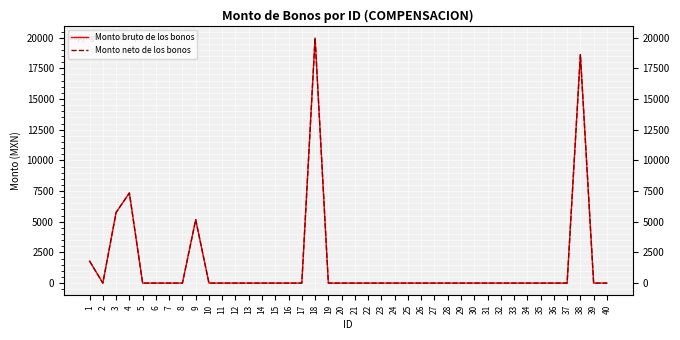

Rank the series at 37 from lowest to highest value.

Monto bruto de los bonos, Monto neto de los bonos